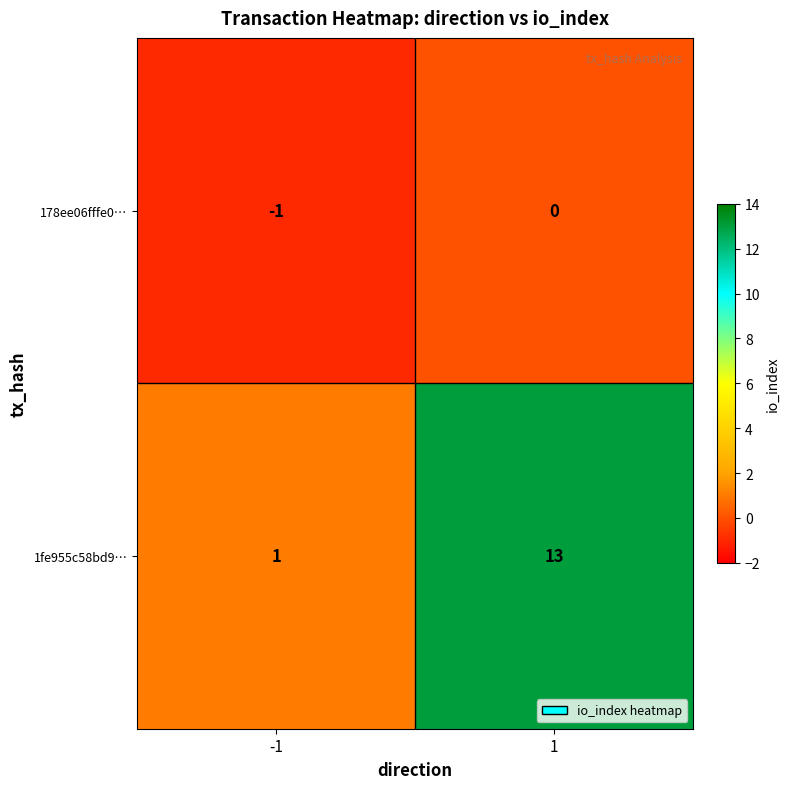

Is the value of 1fe955c58bd9… at 1 greater than the value of 178ee06fffe0… at -1?

Yes